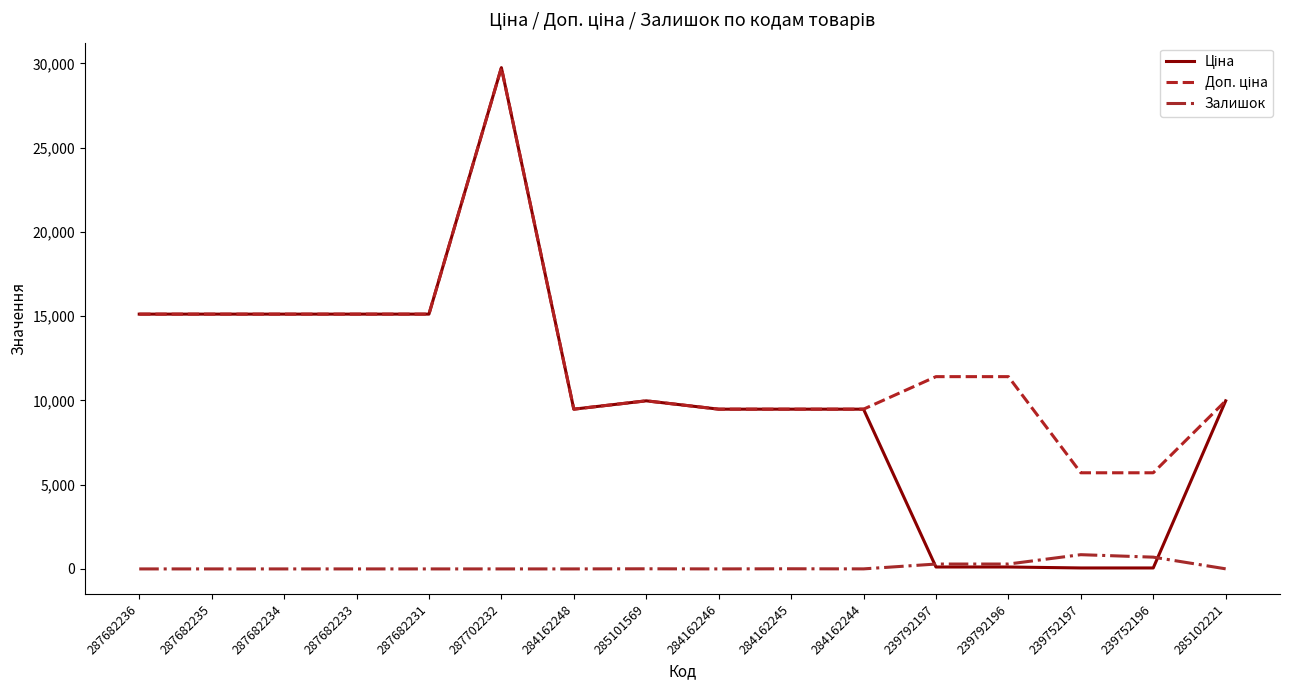

The value of Залишок at 287702232 is 0.0. True or false?

True